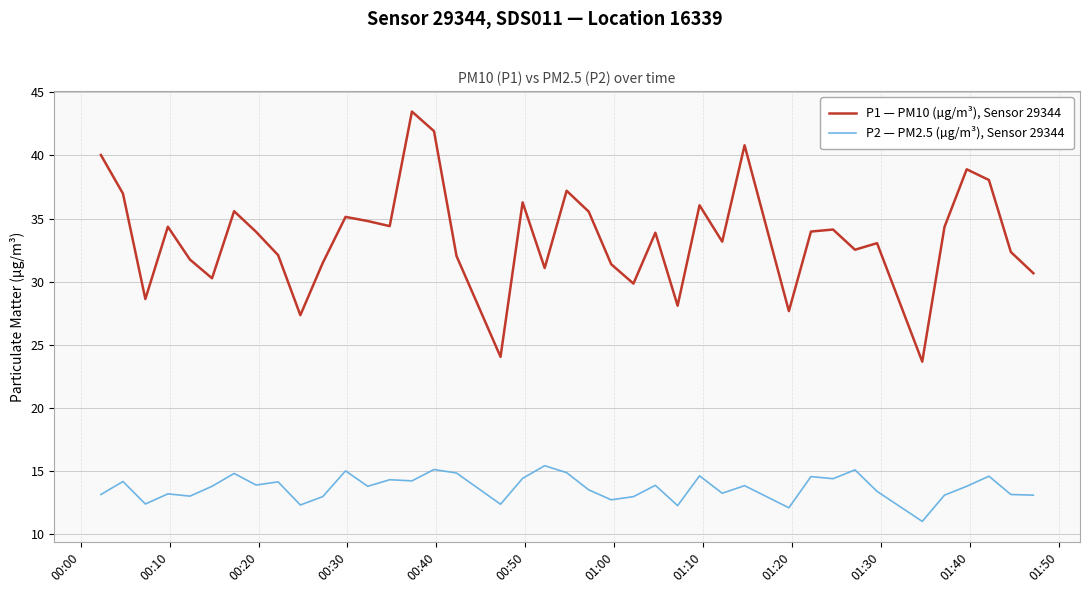

Which series has the largest range (max minus min)?

P1 — PM10 (µg/m³), Sensor 29344